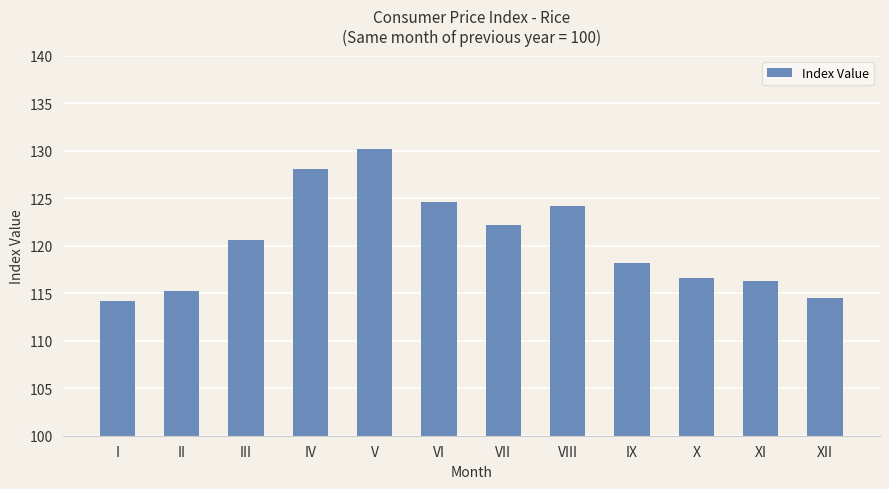

Read the value at X.

116.6